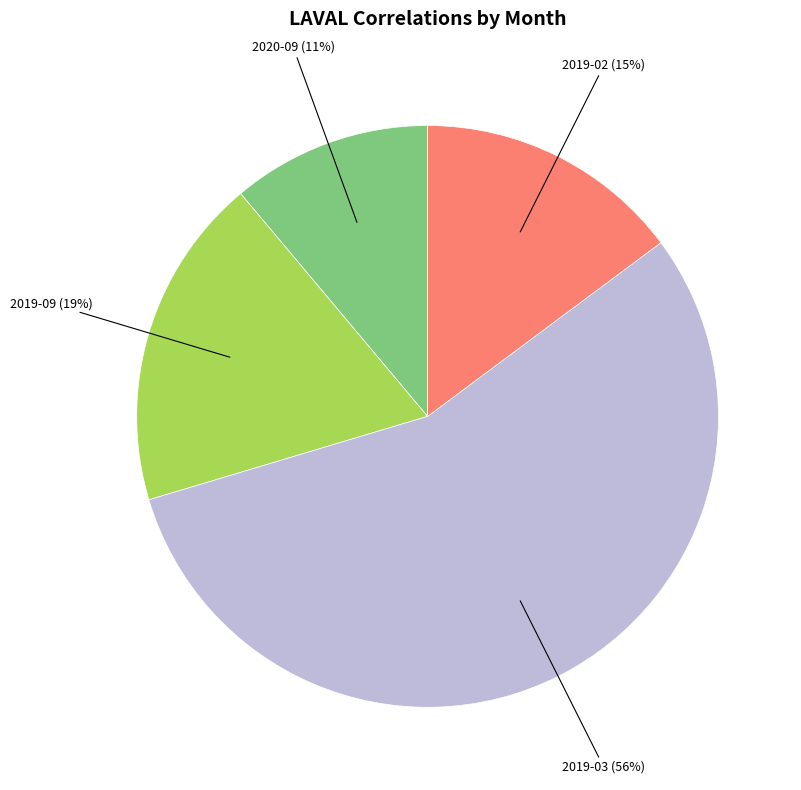

Rank the categories by value from lowest to highest.

2020-09 (11%), 2019-02 (15%), 2019-09 (19%), 2019-03 (56%)